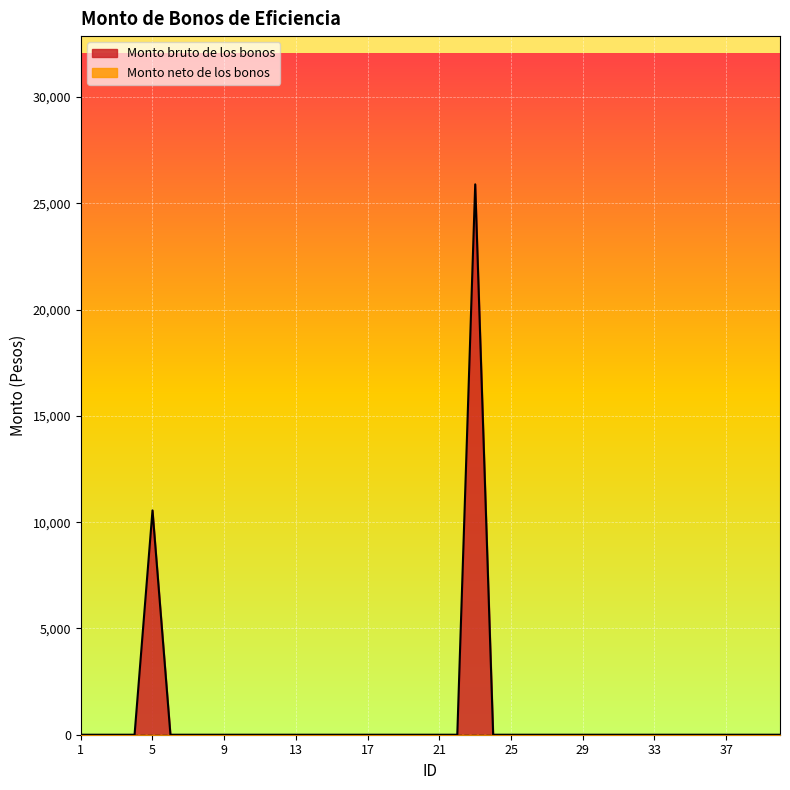

List the labels in order of value, largest first.

23, 5, 1, 2, 3, 4, 6, 7, 8, 9, 10, 11, 12, 13, 14, 15, 16, 17, 18, 19, 20, 21, 22, 24, 25, 26, 27, 28, 29, 30, 31, 32, 33, 34, 35, 36, 37, 38, 39, 40